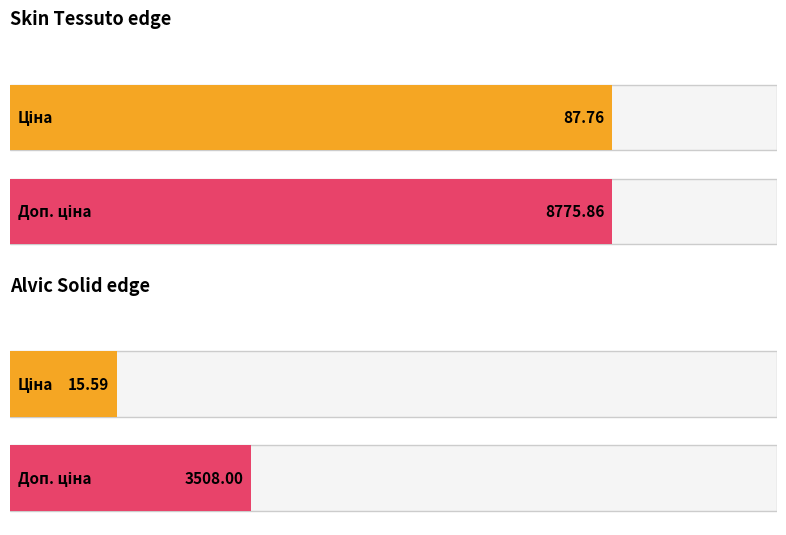

How many bars are there in each group?

2